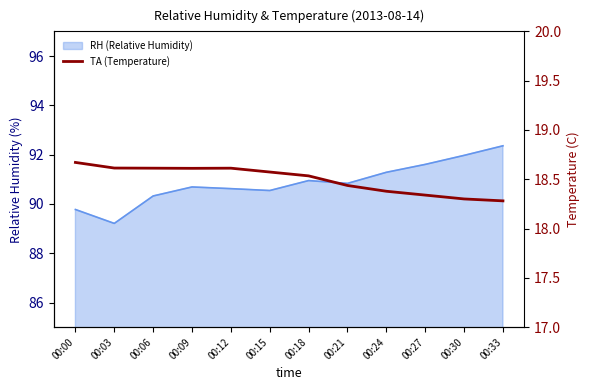

True or false: there are more than 0 points higher than both neighbors.

True